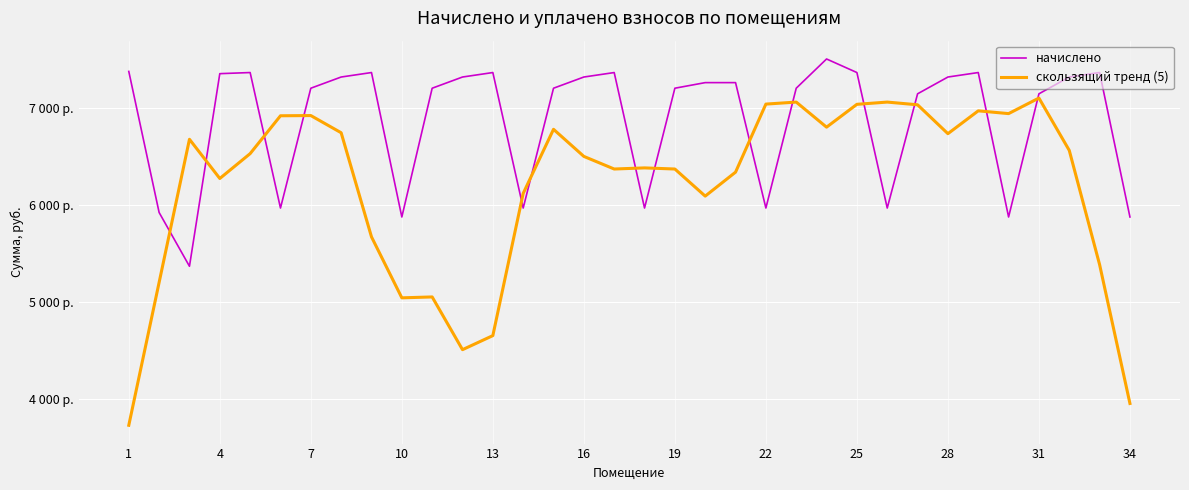

Reading right to left, extract all data points from this chart.

начислено: 5875.2	7361.3	7315.2	7142.4	5875.2	7361.3	7315.2	7142.4	5967.3	7361.3	7500.8	7200.0	5967.4	7257.6	7257.6	7200.0	5967.4	7361.2	7315.2	7200.0	5967.4	7361.3	7315.2	7200.0	5875.2	7361.3	7315.2	7200.0	5967.4	7361.3	7349.8	5368.3	5921.3	7372.8
скользящий тренд (5): 3956.7	5385.2	6560.2	7098.8	6938.8	6967.3	6732.3	7029.5	7057.4	7034.4	6799.3	7057.4	7036.7	6336.5	6090.0	6368.8	6380.3	6368.8	6498.5	6777.3	6117.9	4654.8	4510.2	5052.7	5043.5	5670.7	6741.9	6918.8	6916.5	6527.1	6271.4	6674.7	5202.4	3732.5